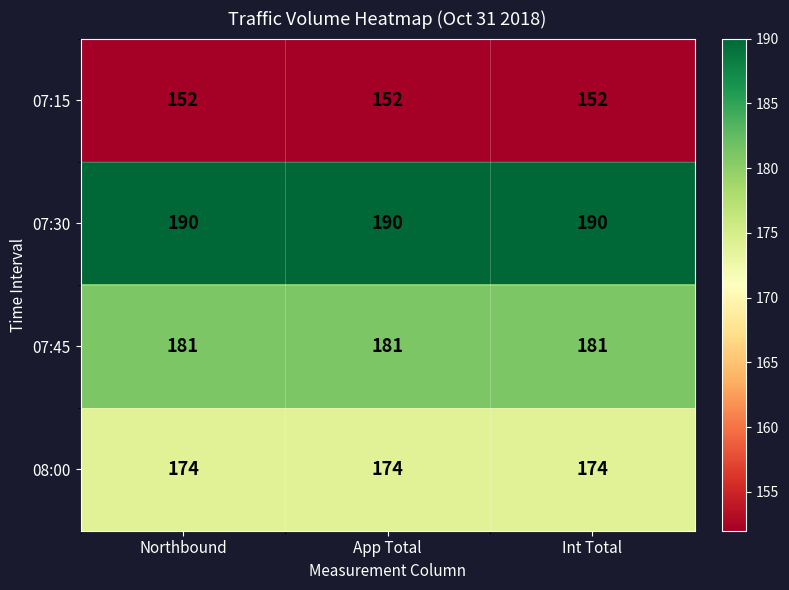

What is the spread (max minus min) of values at App Total?

38